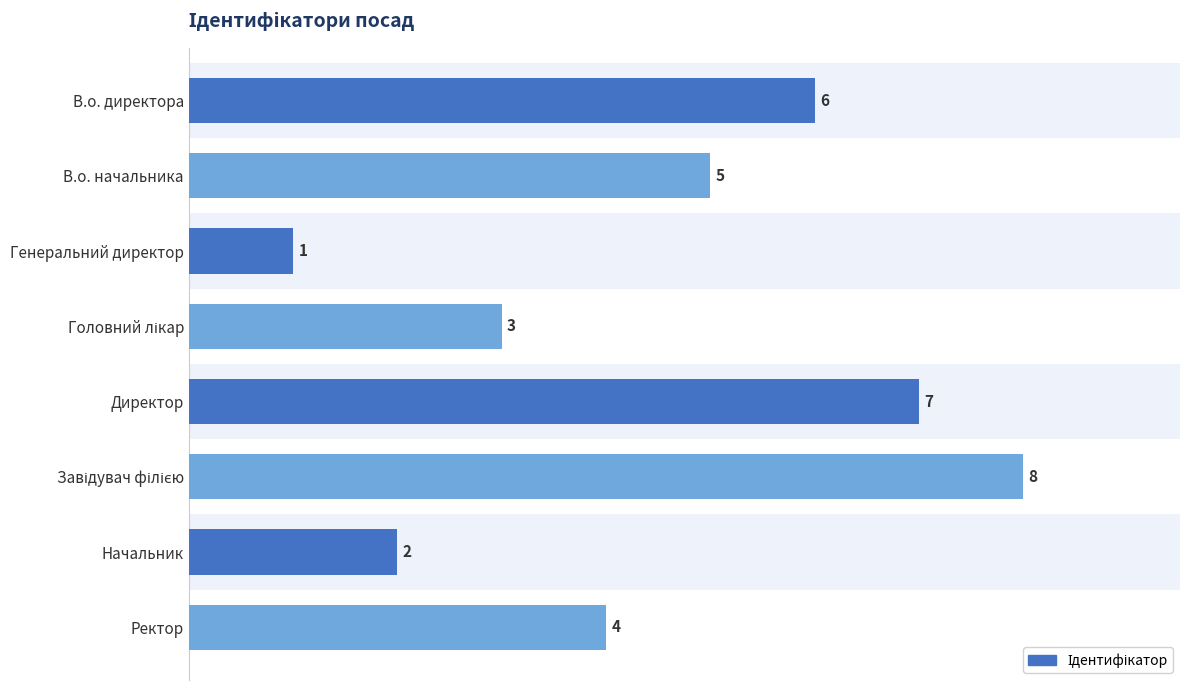

Does the chart contain any negative values?

No